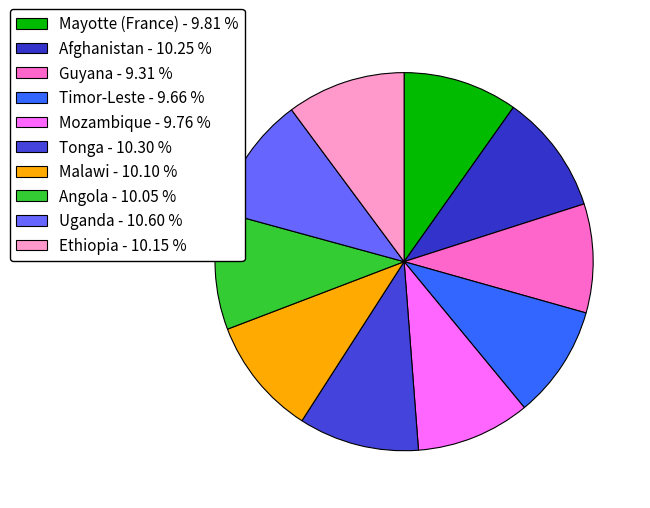

Is there any slice that represents more than half of the pie?

No